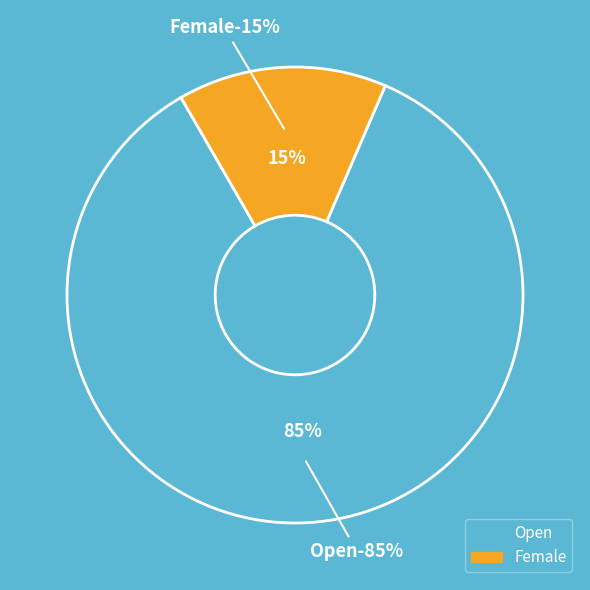

To the nearest percent, what is the combined percentage of Female and Open?

100%